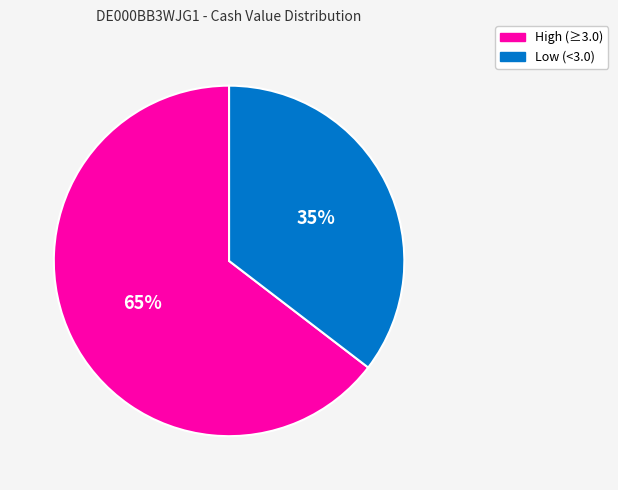

To the nearest percent, what is the average slice percentage?

50%